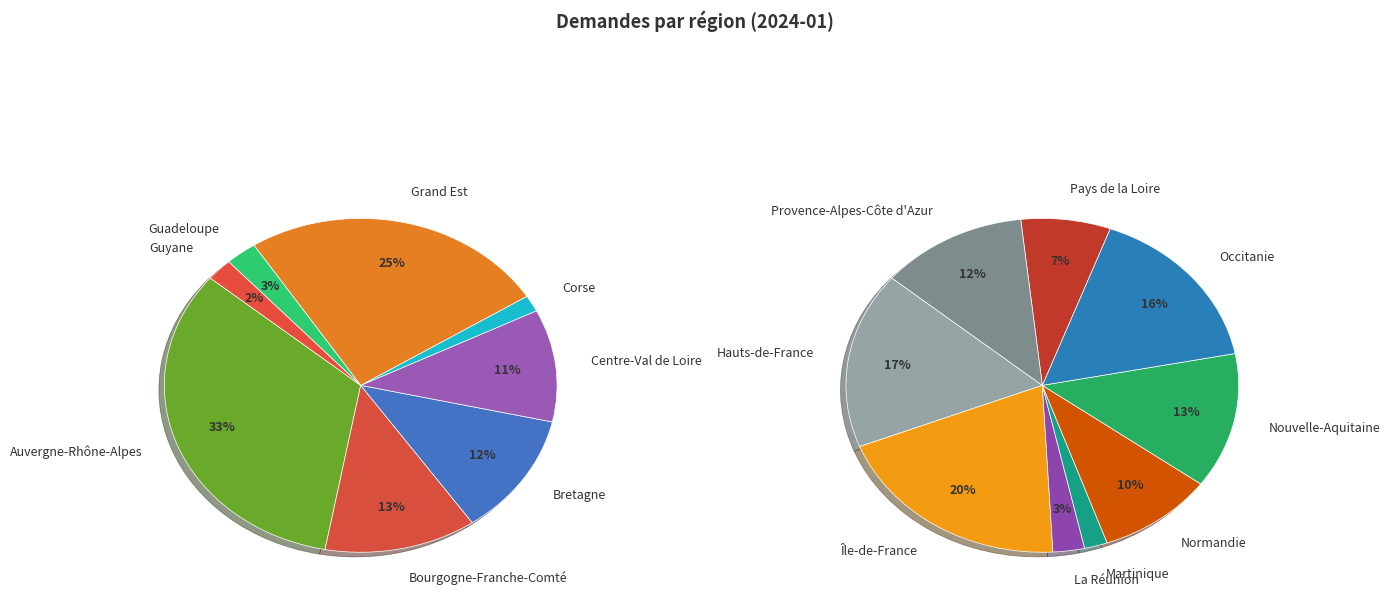

The Bourgogne-Franche-Comté slice represents 13% of the pie. True or false?

False